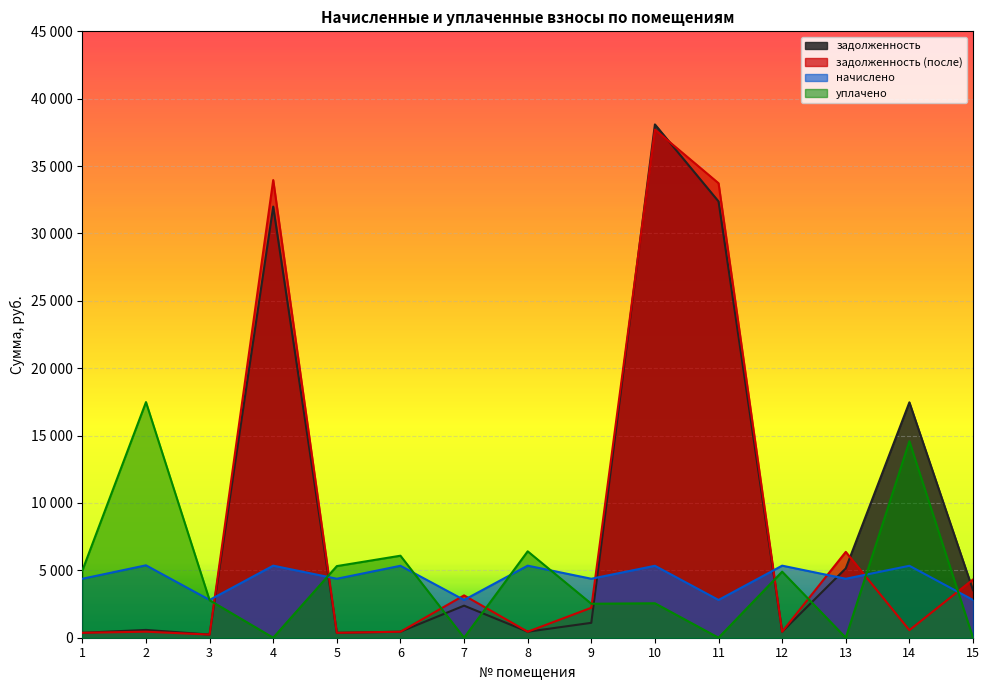

Which series changed the most between 3 and 4?

задолженность (после)